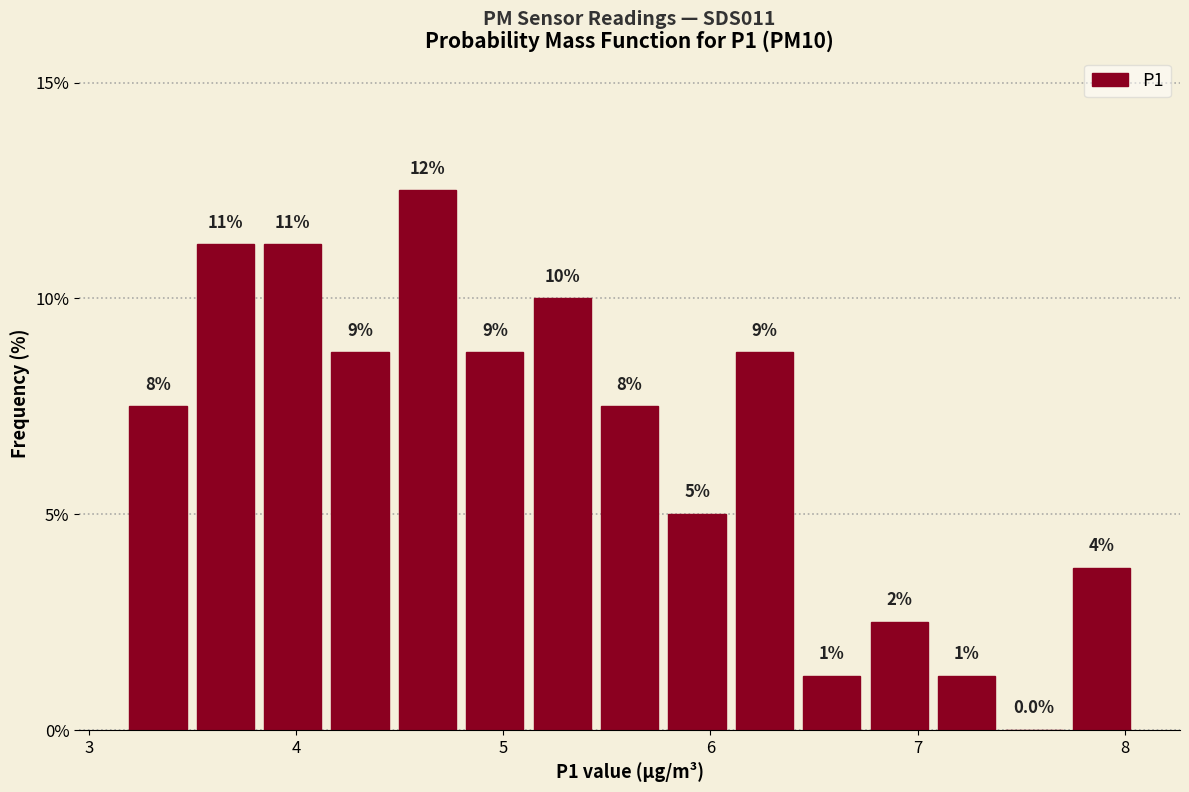

Read against the x-axis, roughly where is the centre of the tallest bar?

4.6